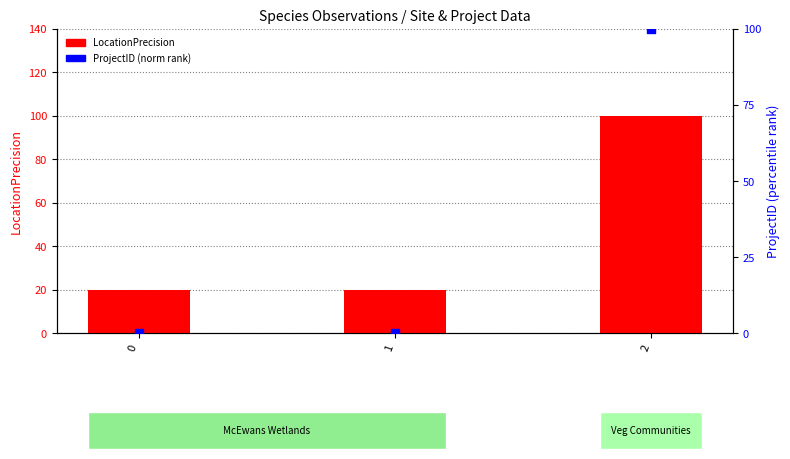

At which category is the sum across all series the highest?

2